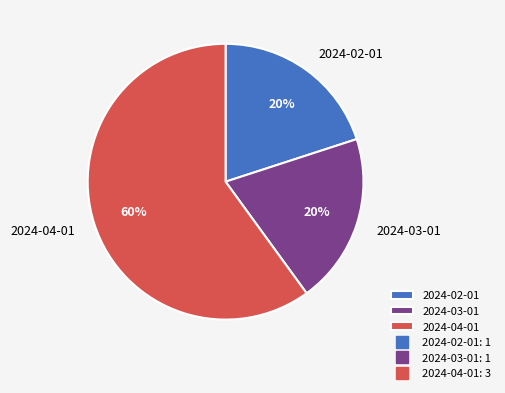

Which category has the biggest portion of the pie?

2024-04-01